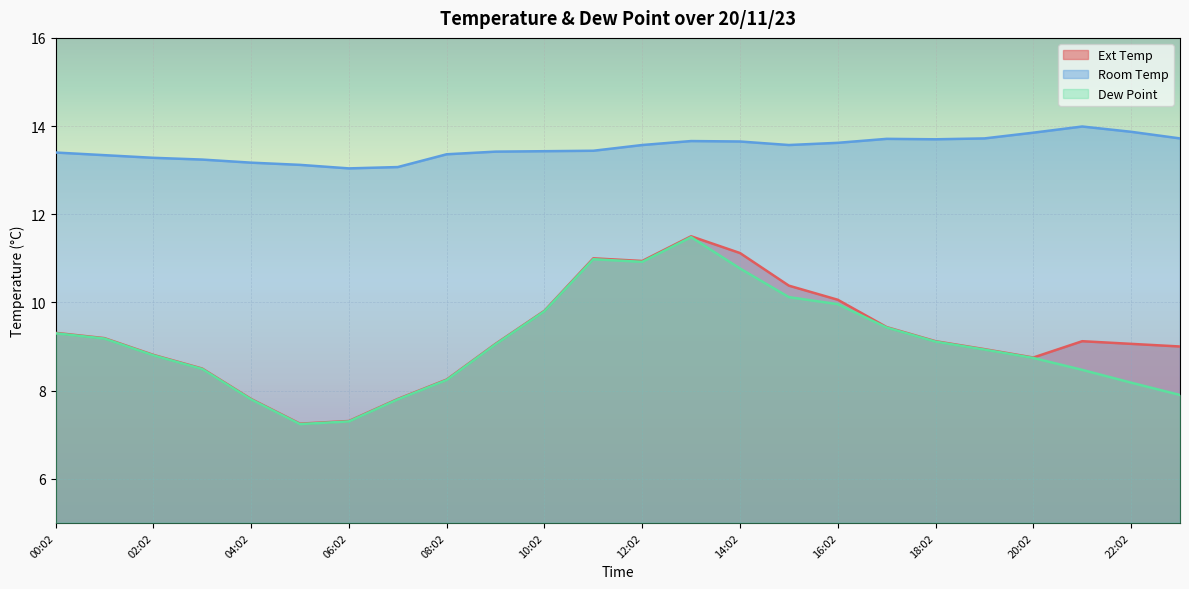

True or false: Dew Point and Ext Temp intersect in this chart.

False